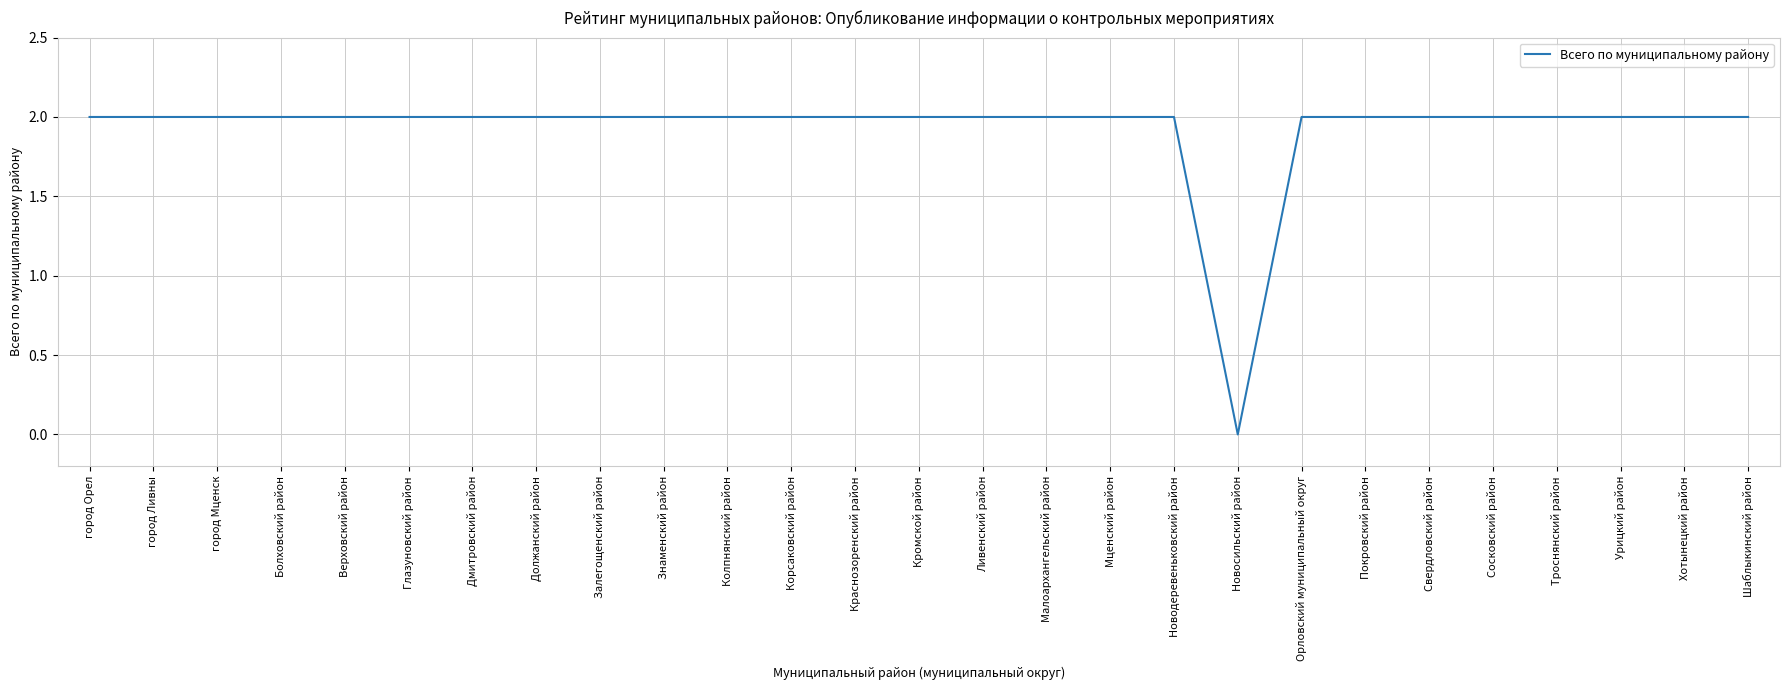

What is the maximum value shown in the chart?

2